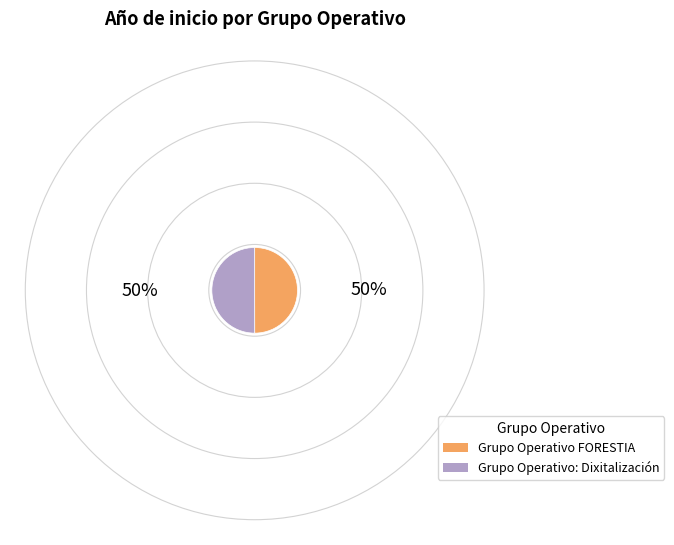

Combined, do Grupo Operativo: Dixitalización and Grupo Operativo FORESTIA account for over 50%?

Yes